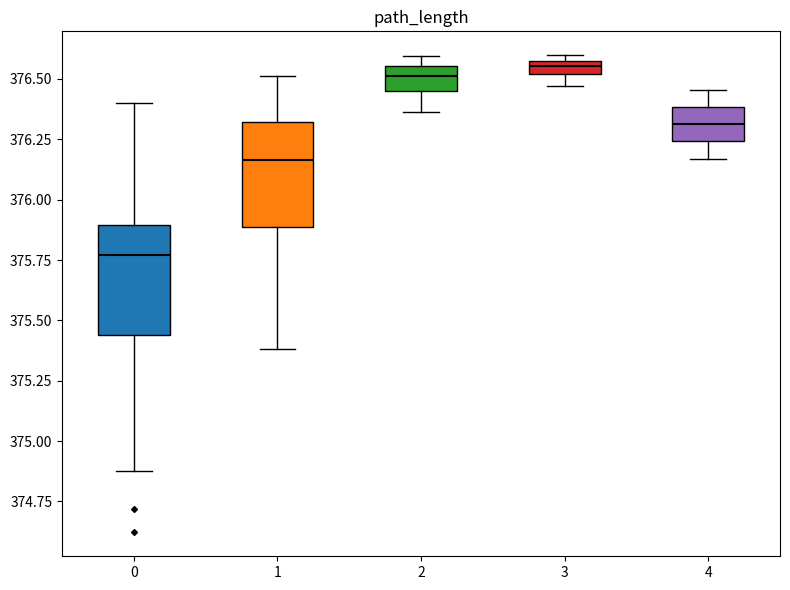

Where is the lower edge of the box at x = 2 on the y-axis? The values are not printed on the chart, so give them approximately, as read against the axis.

376.45